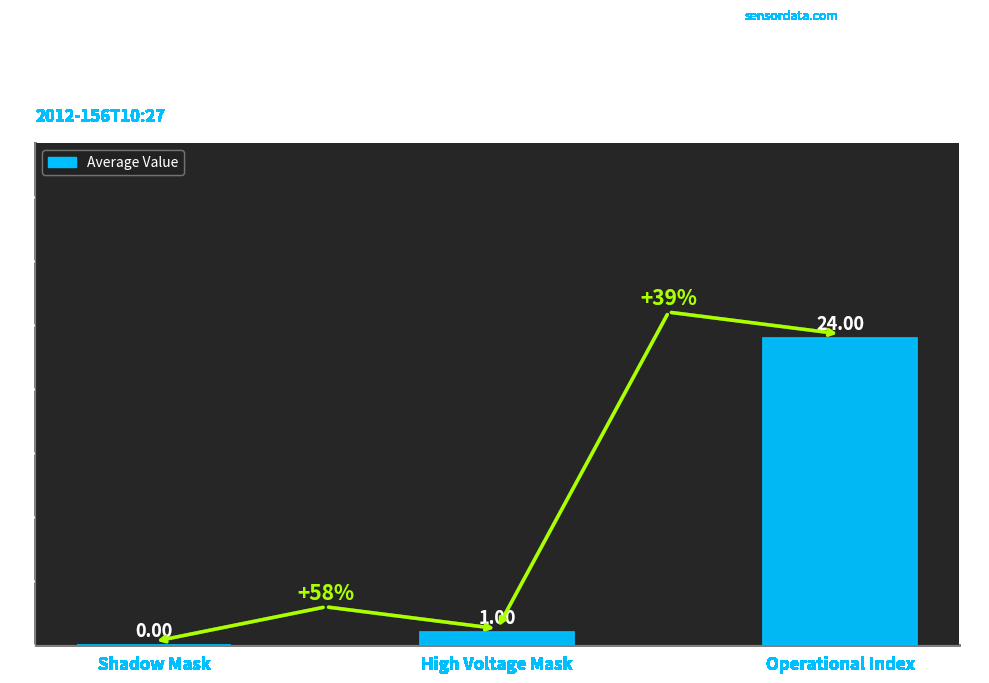

Are the bars grouped side by side (vs. stacked)?

No